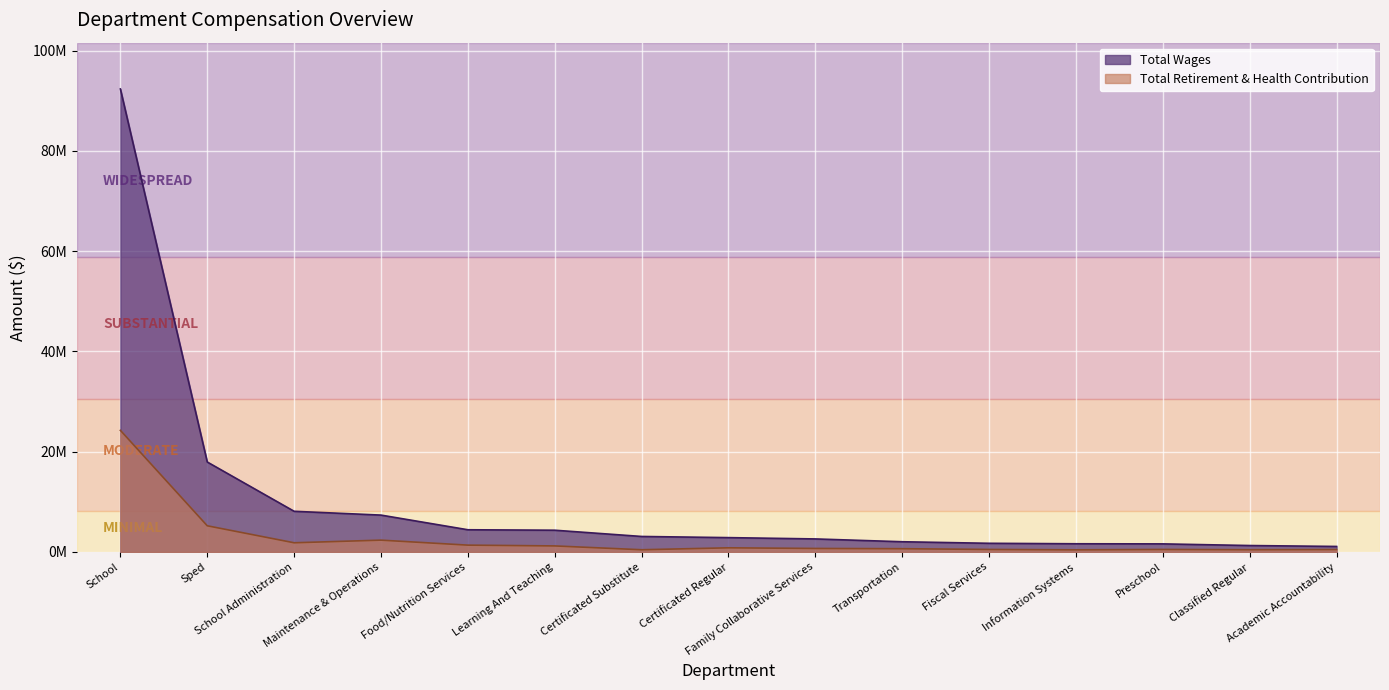

Is the value of Total Wages at Certificated Regular greater than the value of Total Retirement & Health Contribution at Certificated Regular?

Yes